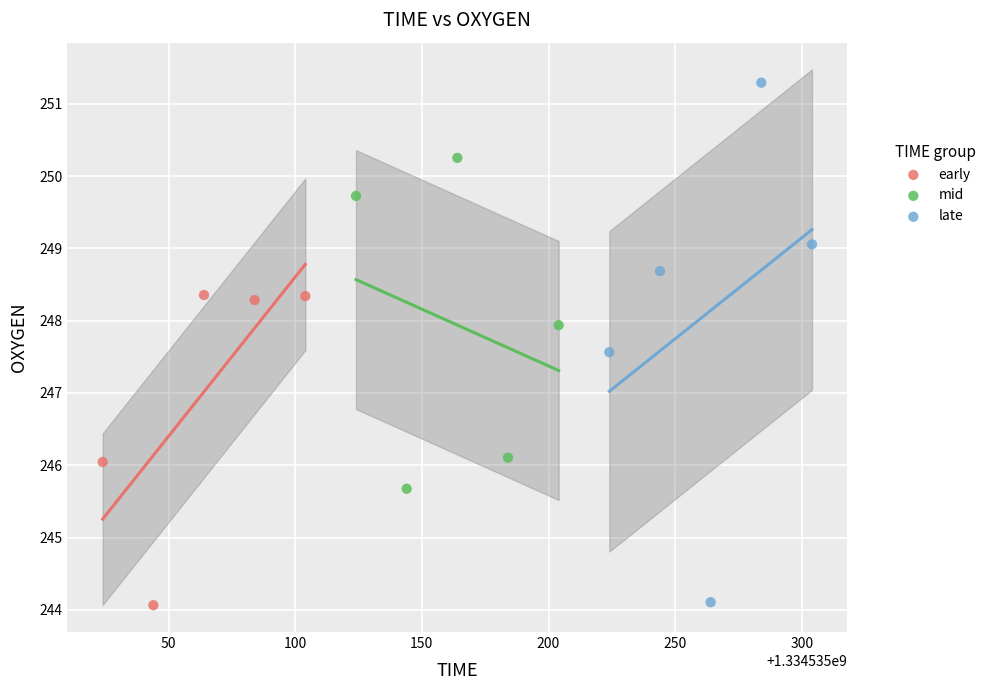

Which series contains the highest Y value?

late